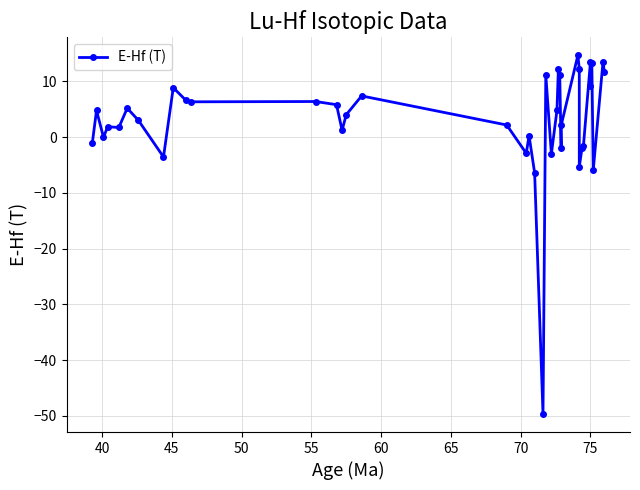

How many interior local peaks (higher than both neighbors) does the data have?

13